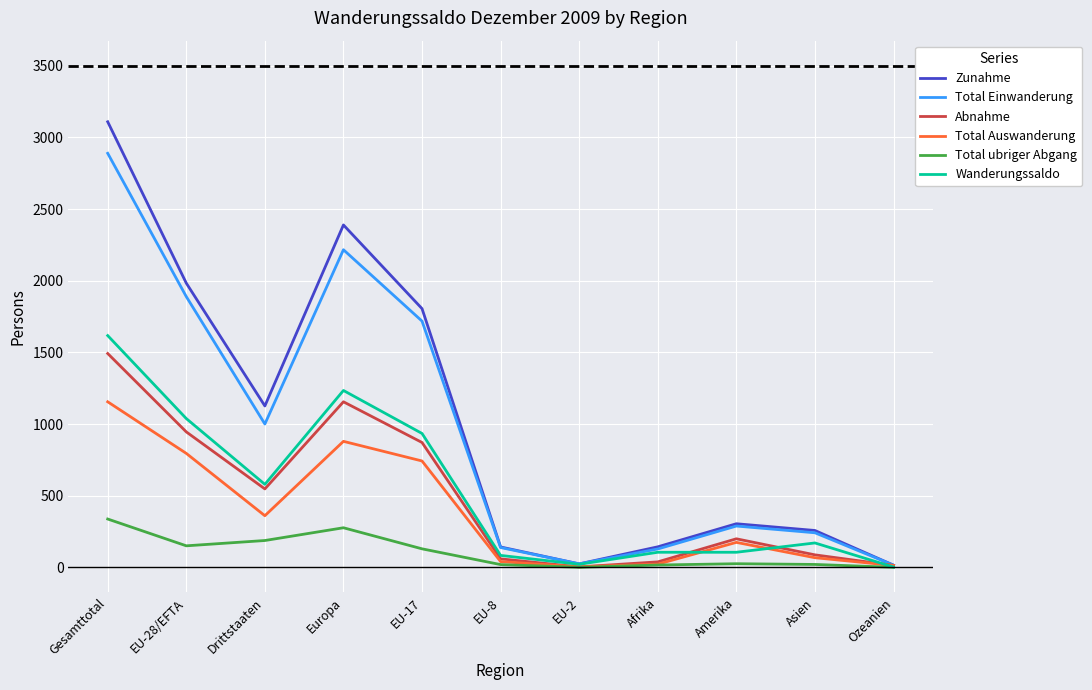

What is the spread (max minus min) of values at EU-17?

1676